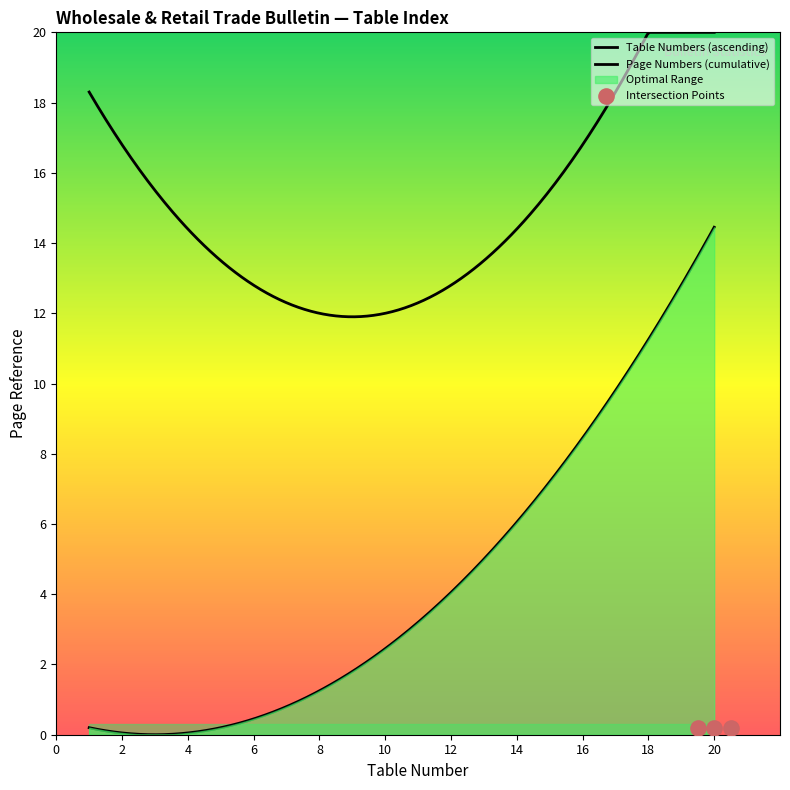

Between 5 and 20, which is larger?

20